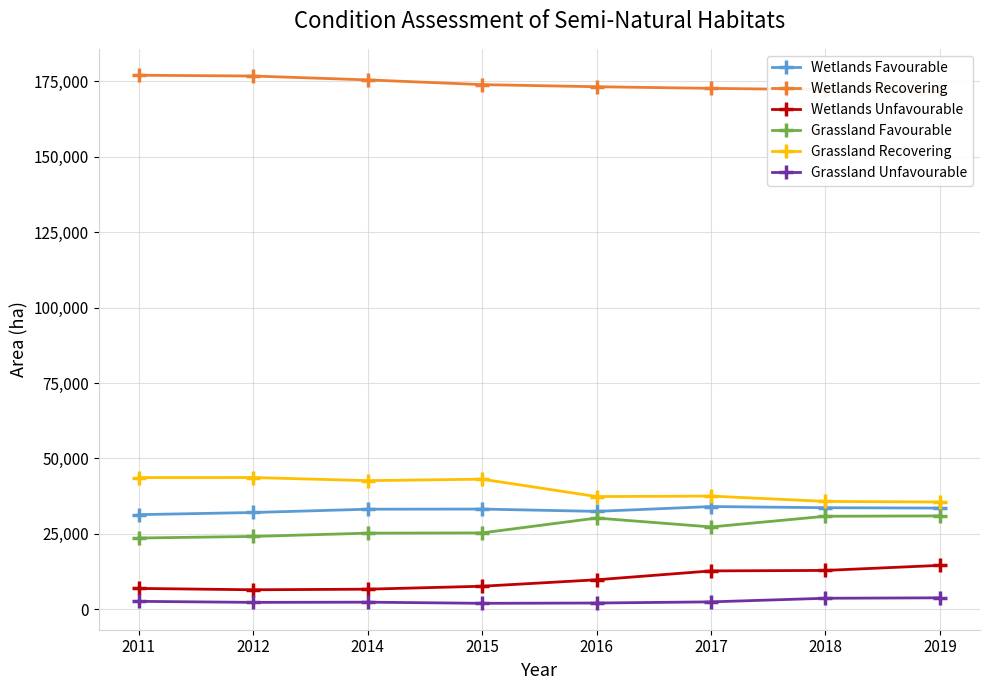

Is it true that Grassland Favourable equals 30931 at 2019?

True